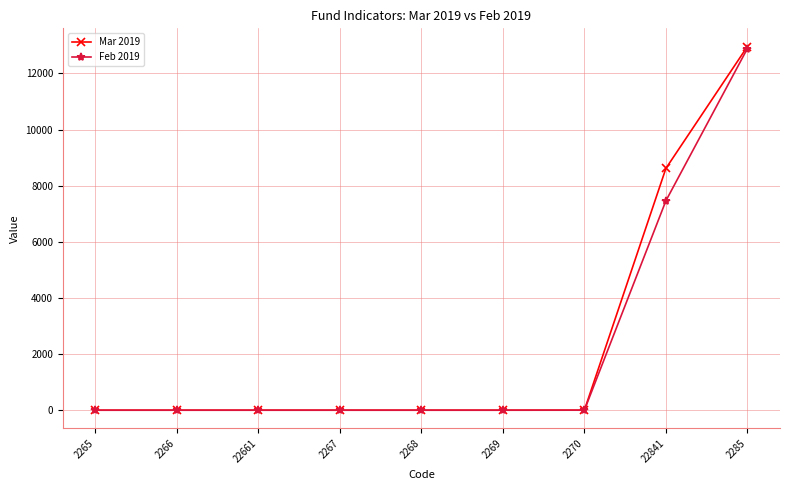

Which series has the widest spread of values?

Mar 2019